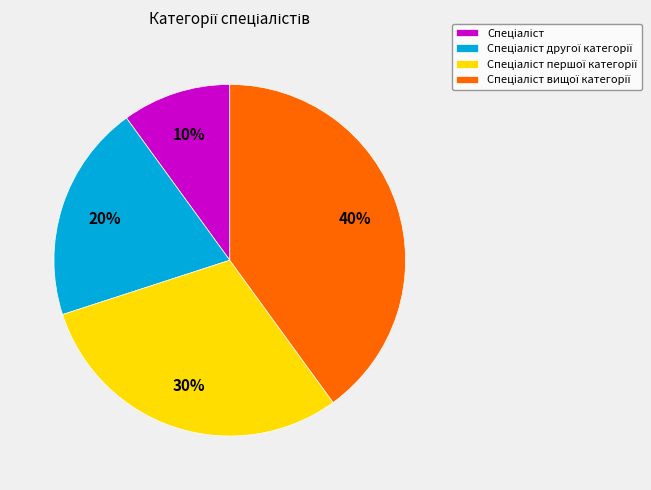

To the nearest percent, what is the difference between the largest and smallest slice percentages?

30%